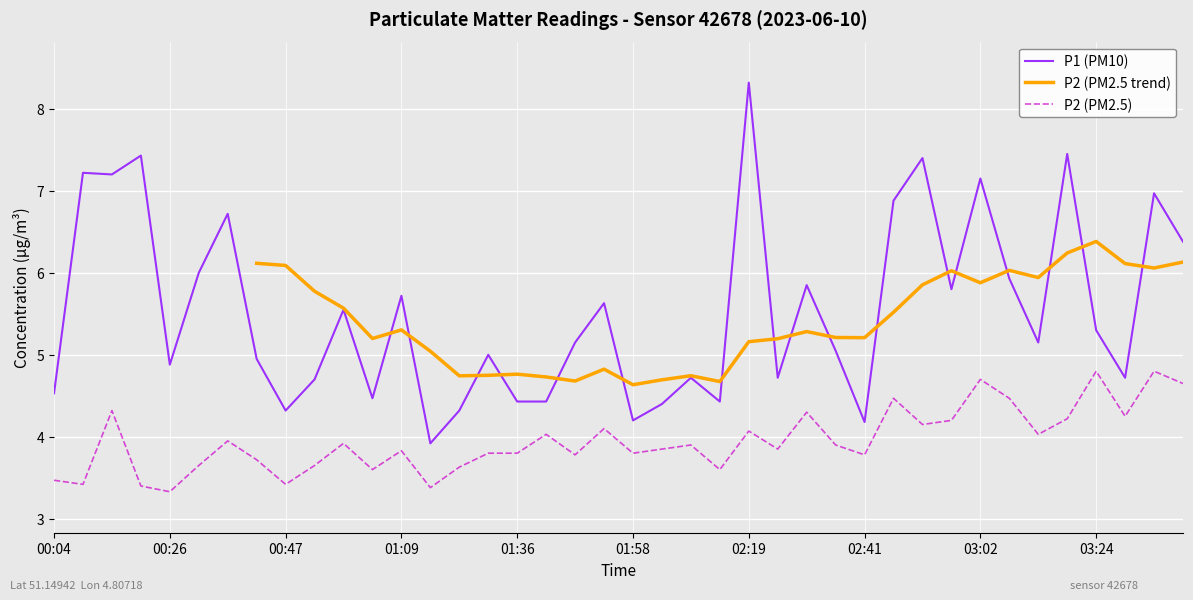

Which series has the widest spread of values?

P1